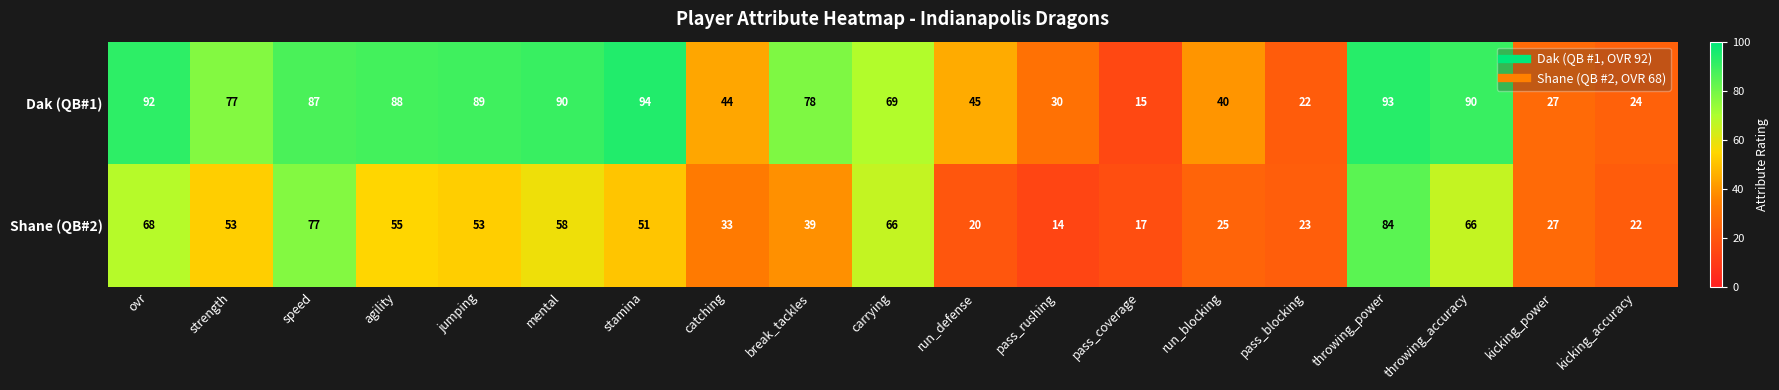

List the series in order of their peak value, lowest first.

Shane (QB#2), Dak (QB#1)